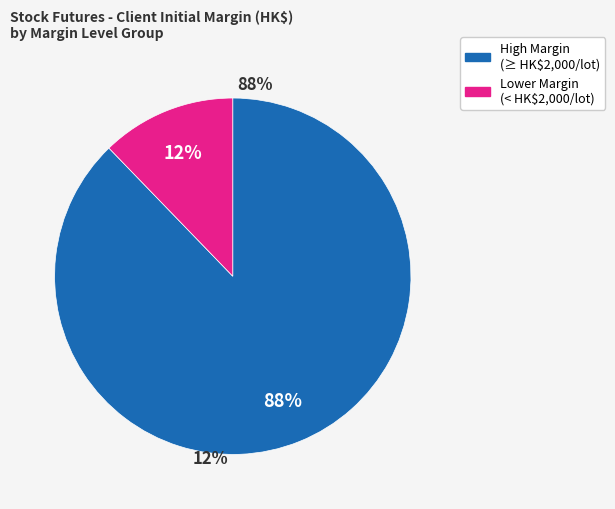

To the nearest percent, what is the difference between the largest and smallest slice percentages?

76%